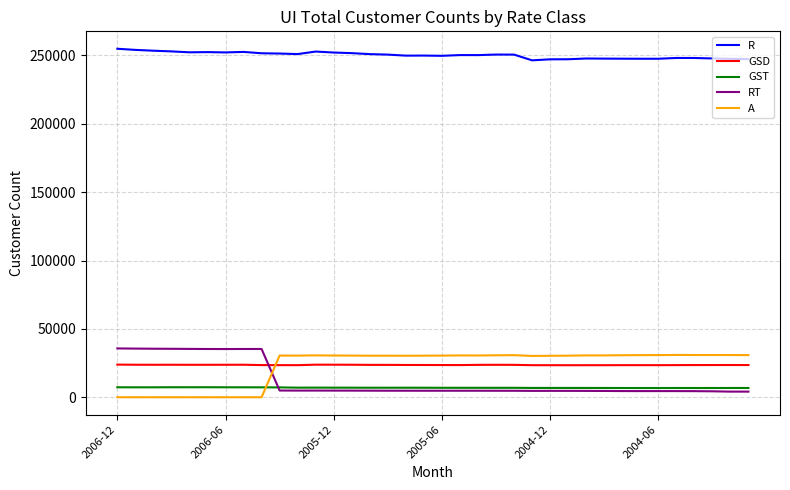

Does the chart have visible grid lines?

Yes